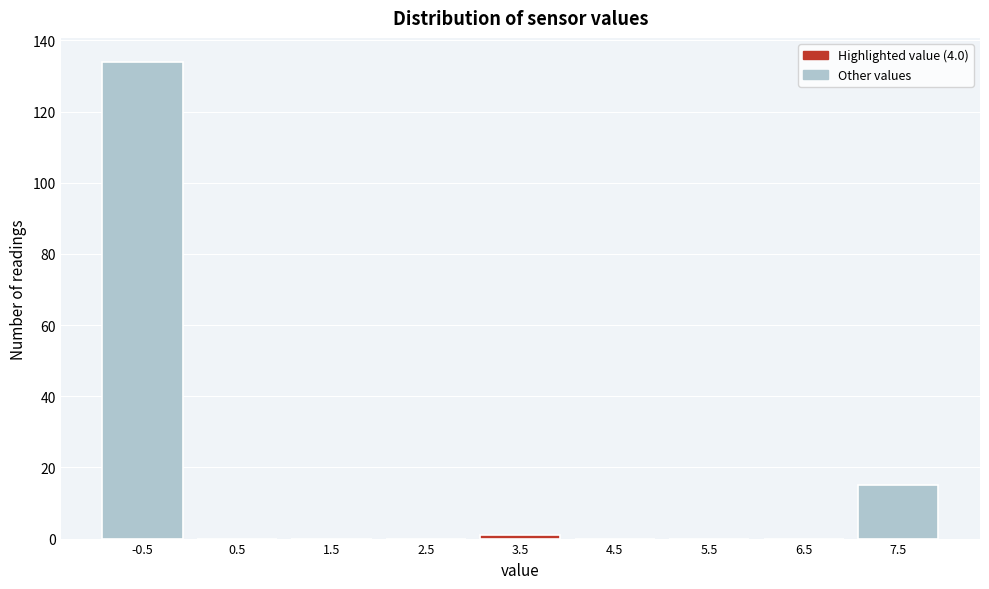

Reading right to left, what are all the values shown in this chart?

7.5=15	6.5=0	5.5=0	4.5=0	3.5=1	2.5=0	1.5=0	0.5=0	-0.5=134